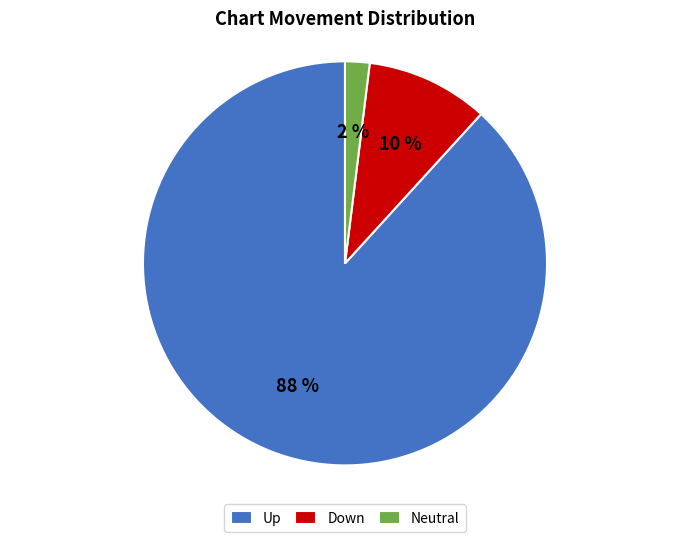

Between Up and Neutral, which is larger?

Up